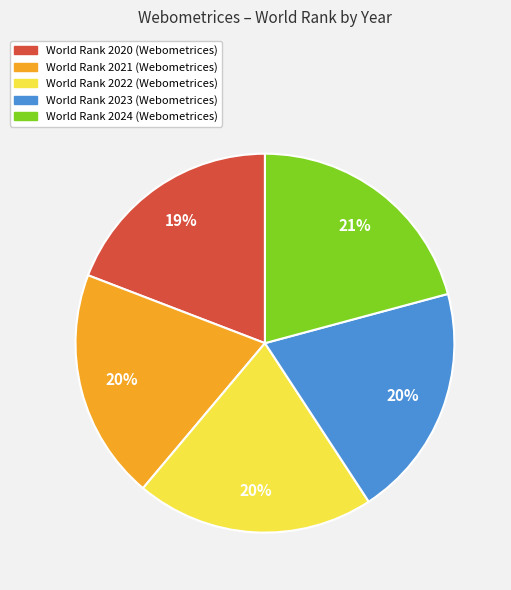

Is there any slice that represents more than half of the pie?

No